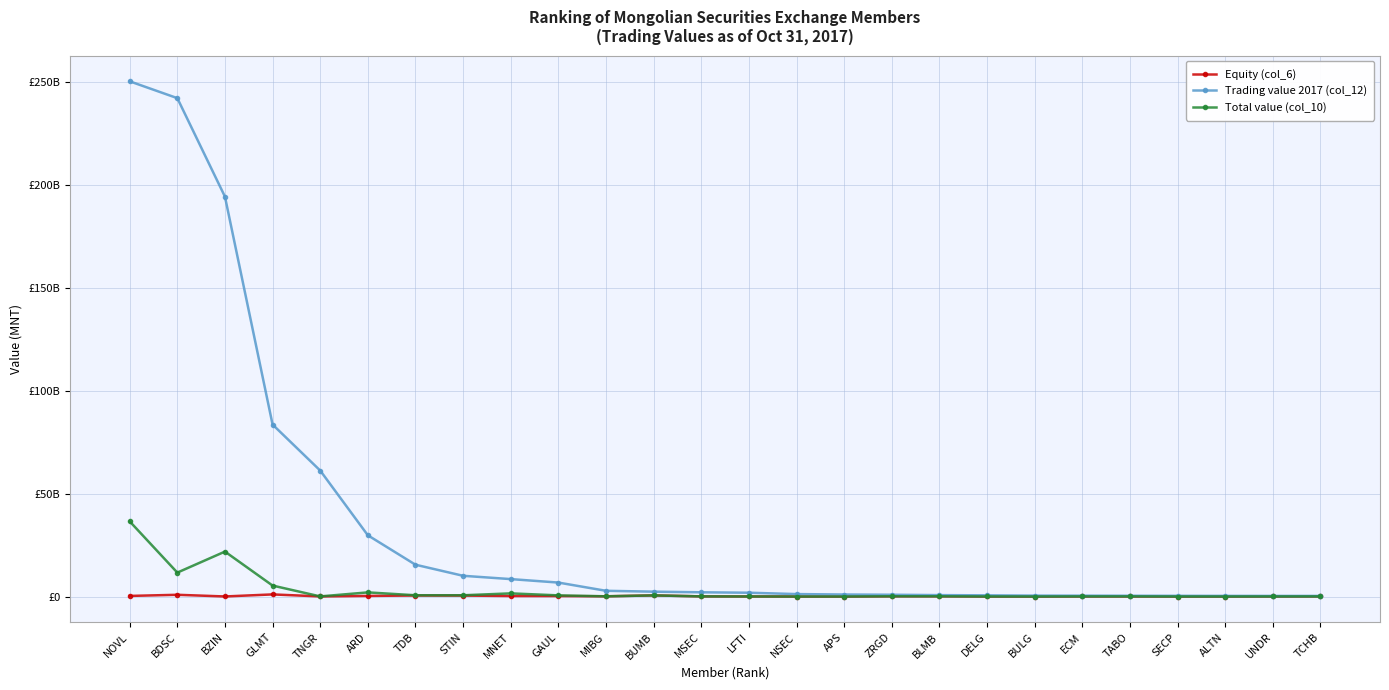

Does the chart have visible grid lines?

Yes